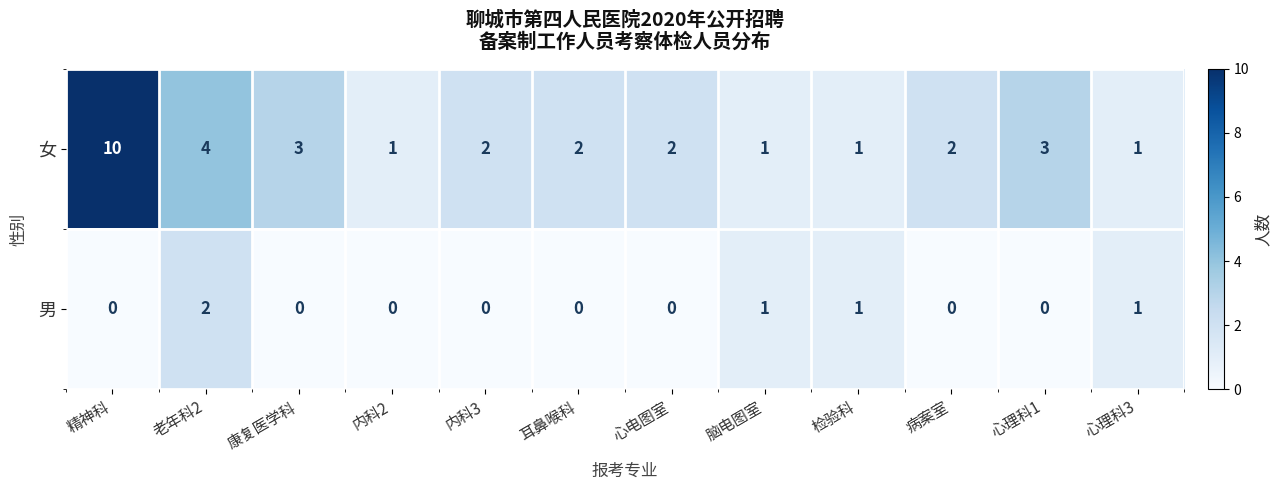

The 男 series shows 1 at 检验科. True or false?

True